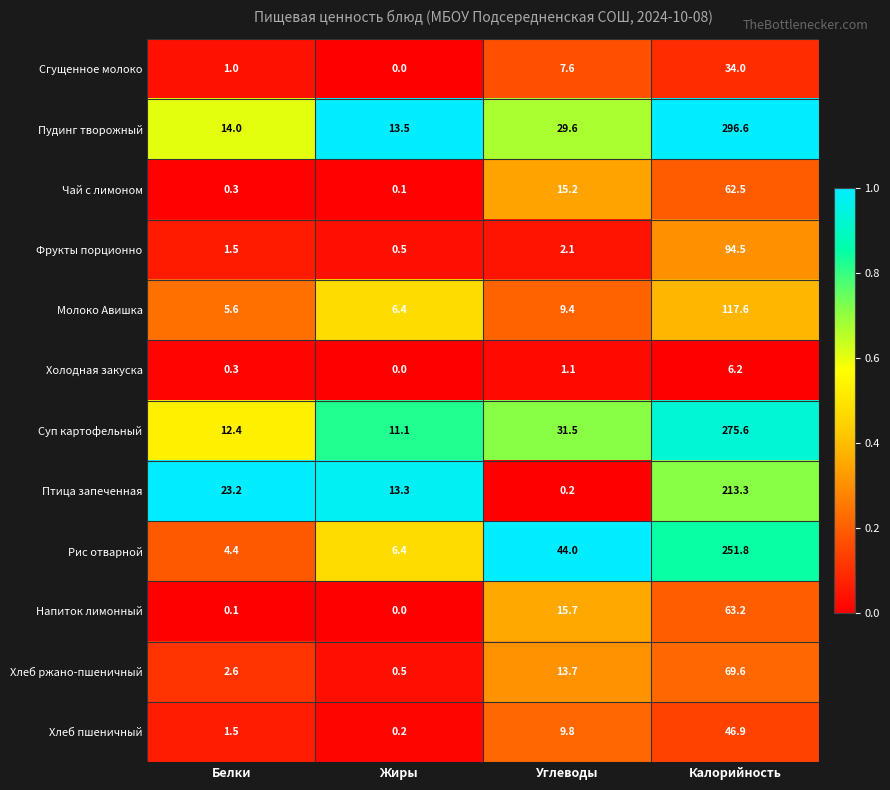

Count the number of categories in the chart.

4